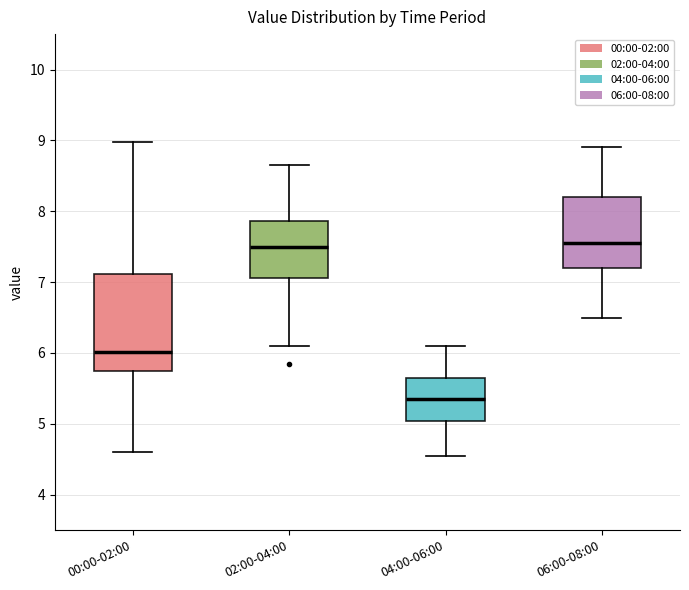

Which box is the tallest, from its lower edge to its upper edge?

00:00-02:00